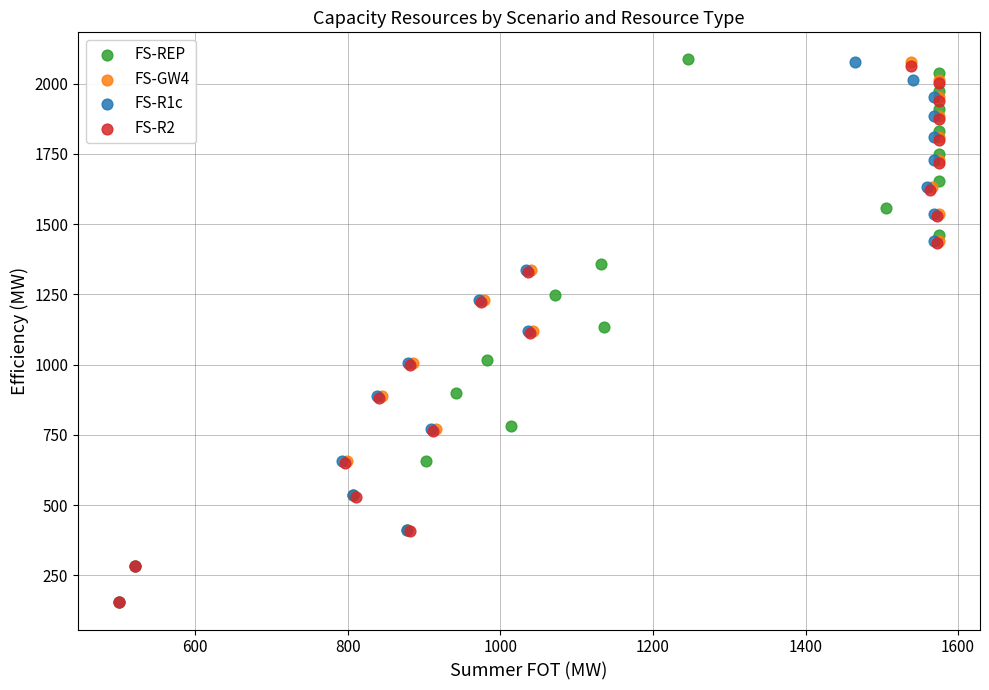

Which series has the widest spread of Y values?

FS-REP